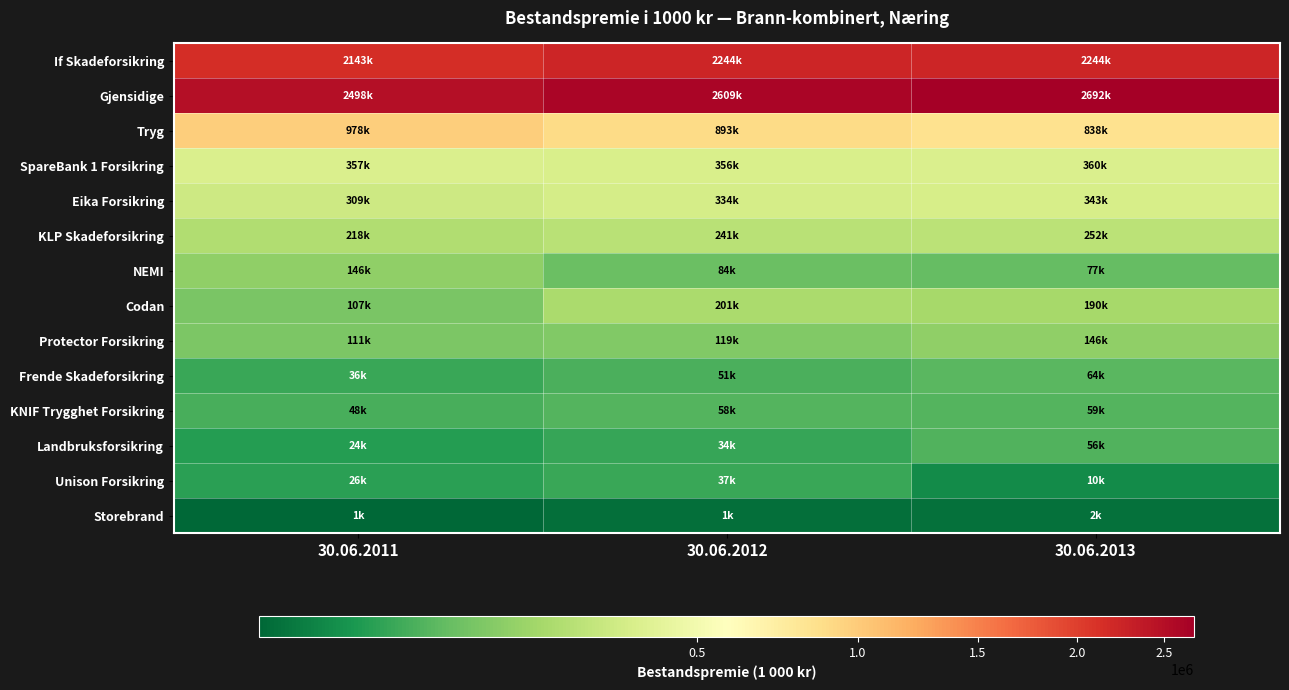

What is the total value across all series at 30.06.2011?

7003234